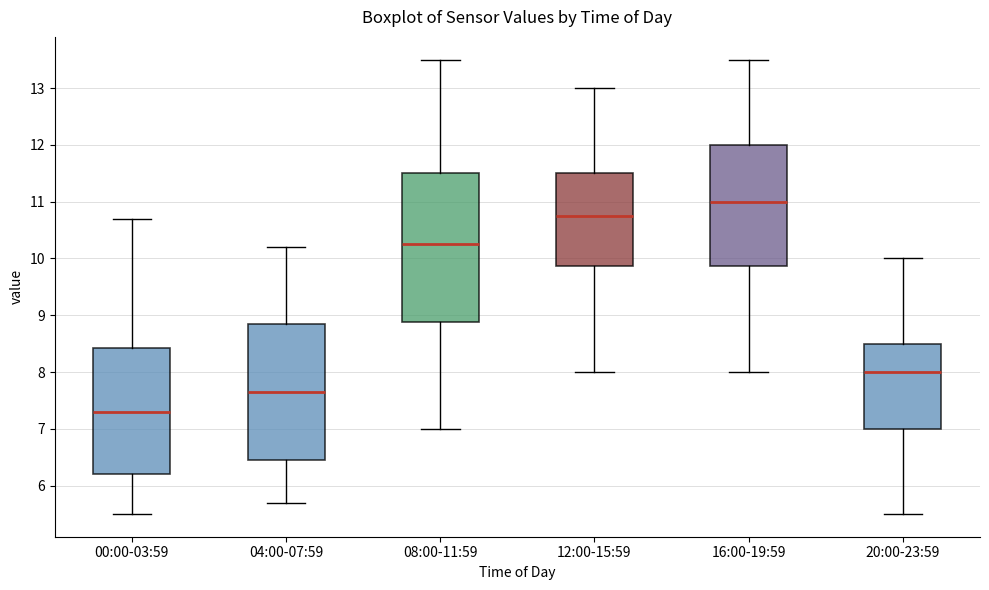

Which box has the highest median line?

16:00-19:59